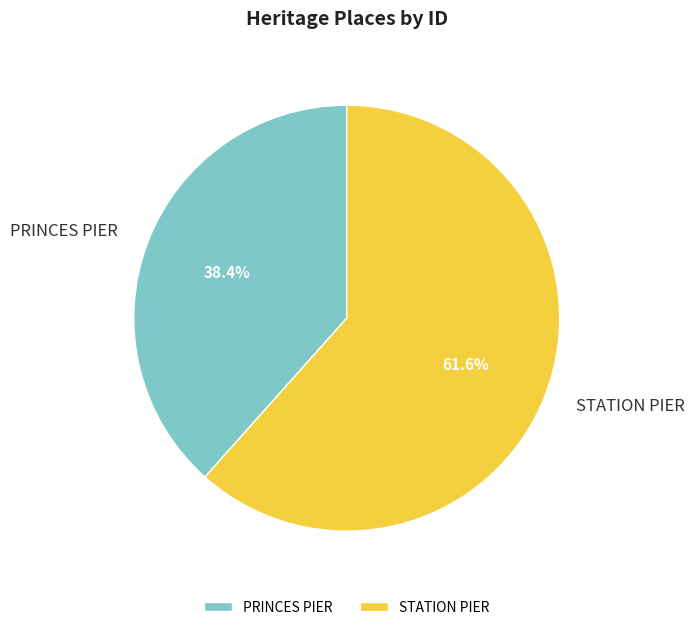

How many slices are in this pie chart?

2